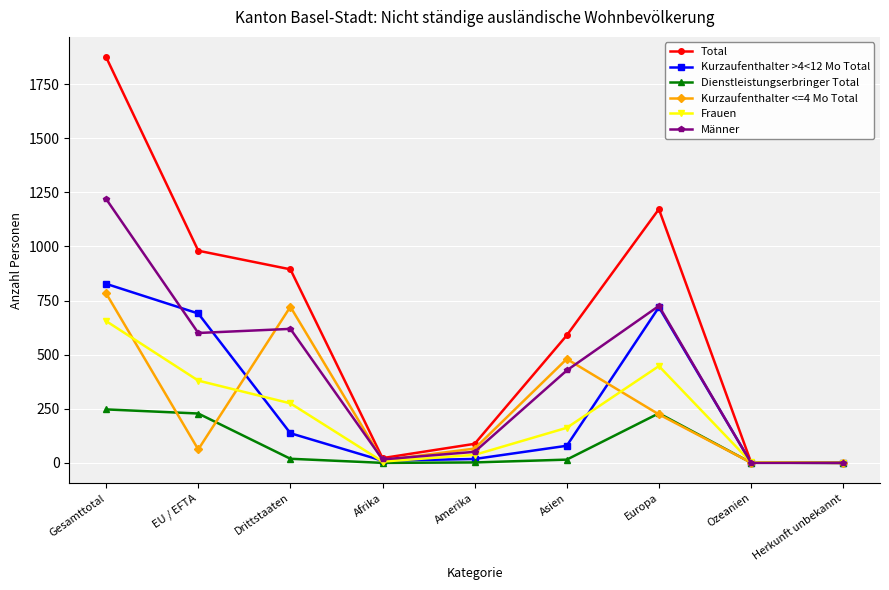

Where does the Kurzaufenthalter >4<12 Mo Total series first go above 79?

Gesamttotal